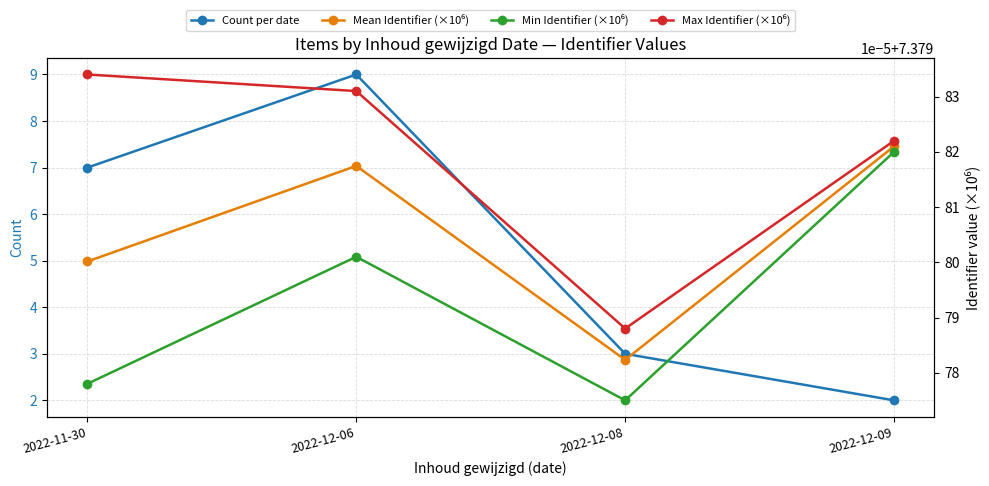

True or false: Max Identifier (×10⁶) and Min Identifier (×10⁶) intersect in this chart.

False